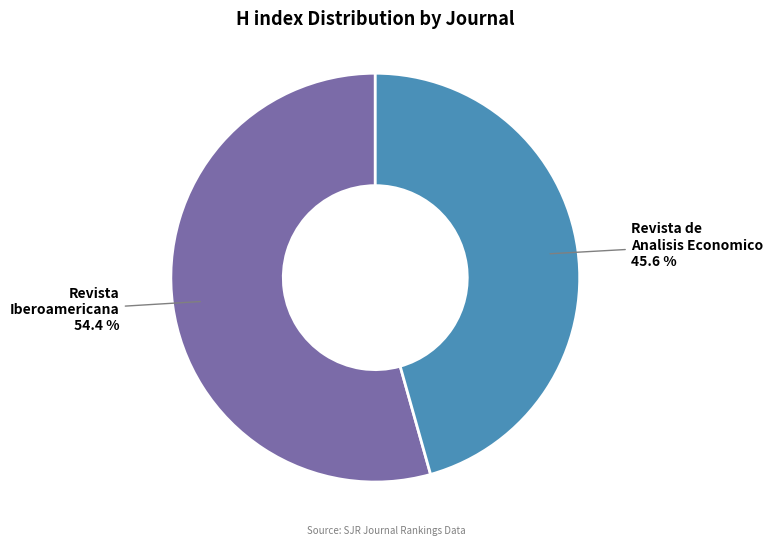

Is there a majority slice in this chart?

Yes